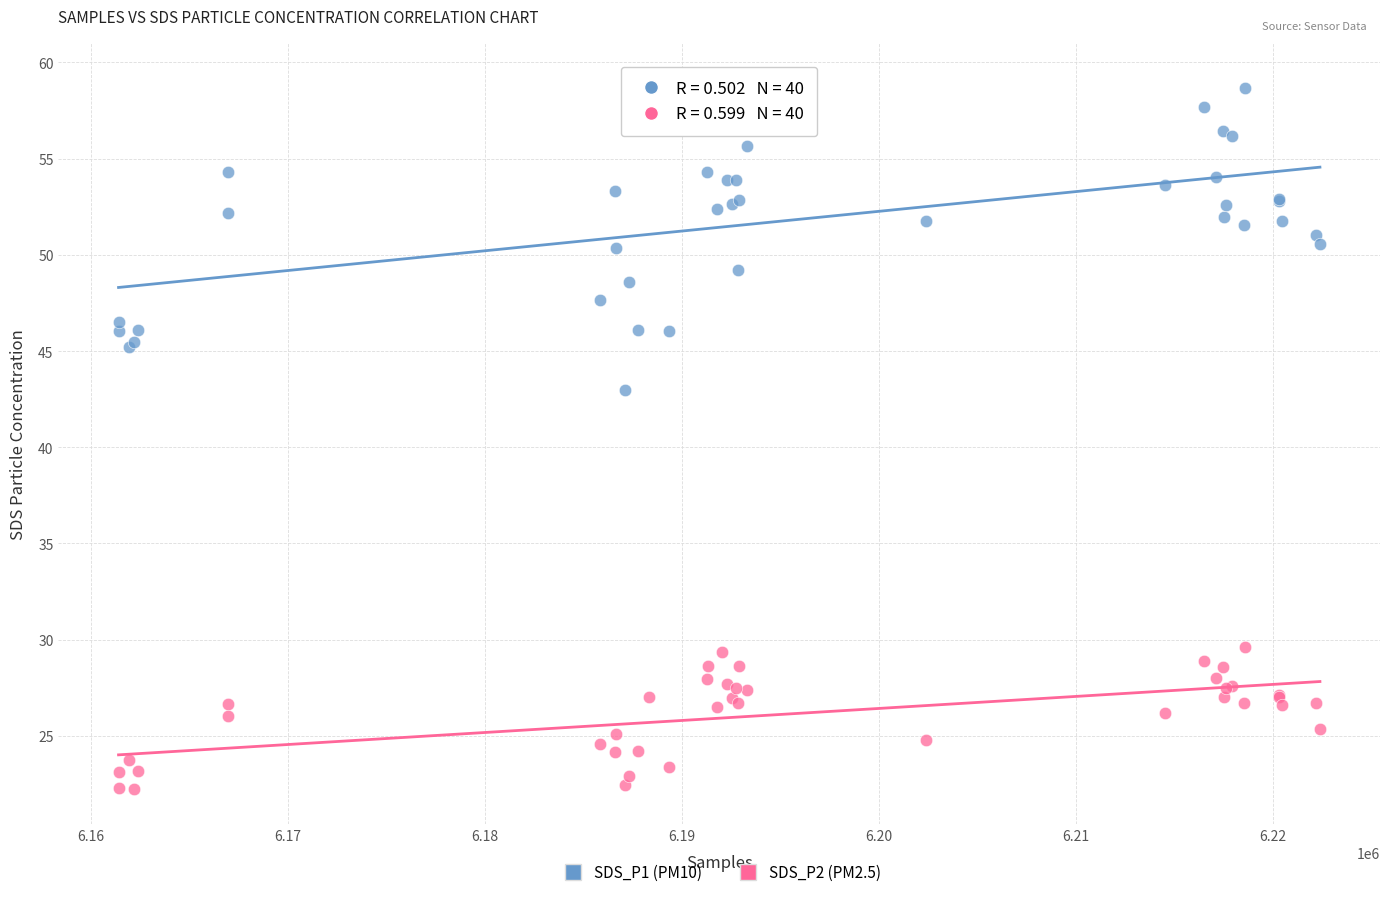

Which series has the widest spread of Y values?

SDS_P1 (PM10)